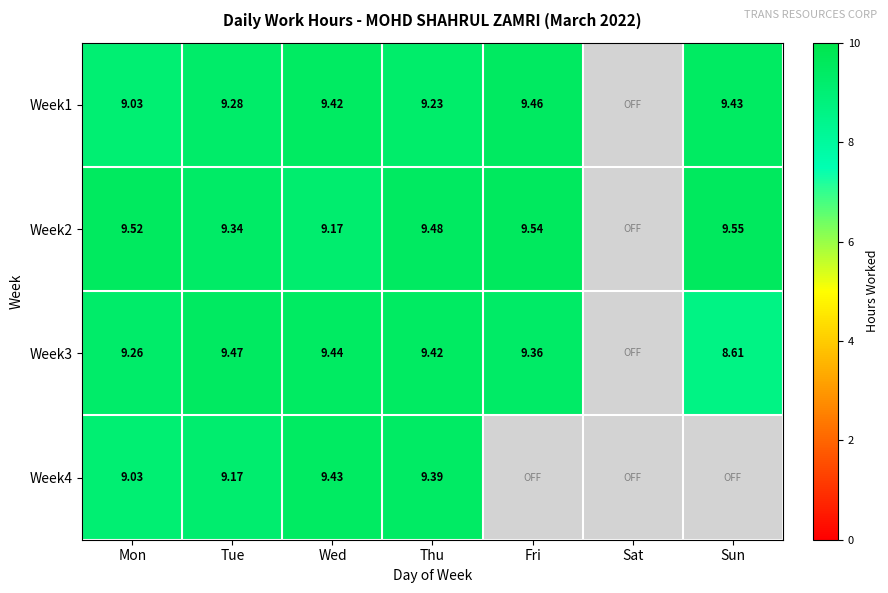

Between Wed and Sat, which is larger?

Wed